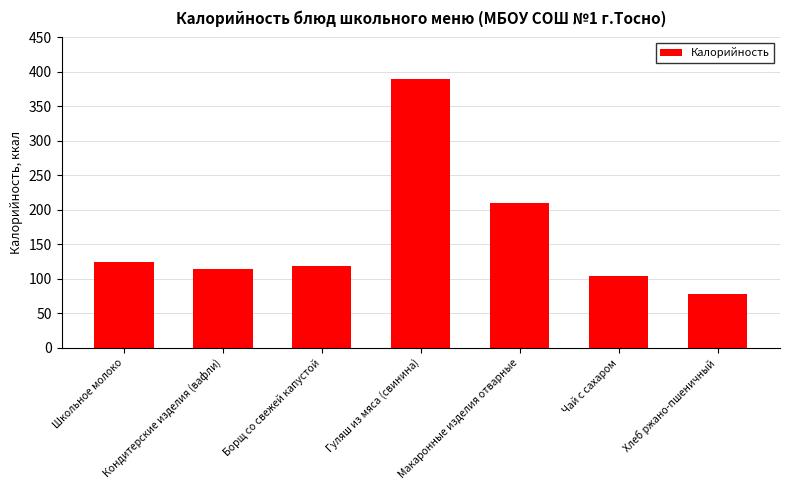

Where is the data nearest to the value 233?

Макаронные изделия отварные